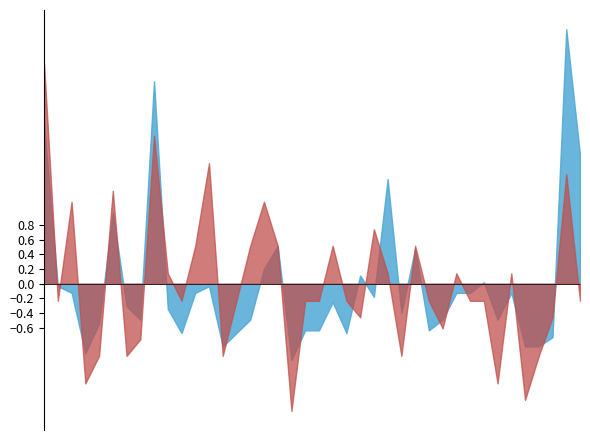

At which category is the sum across all series the highest?

00:00